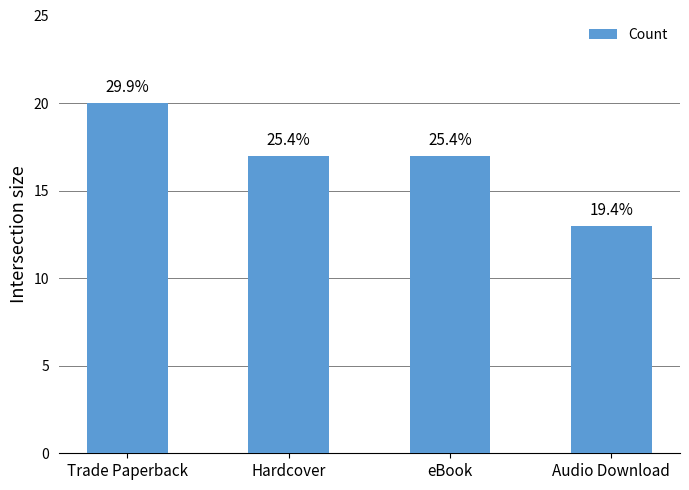

Are the bars horizontal?

No